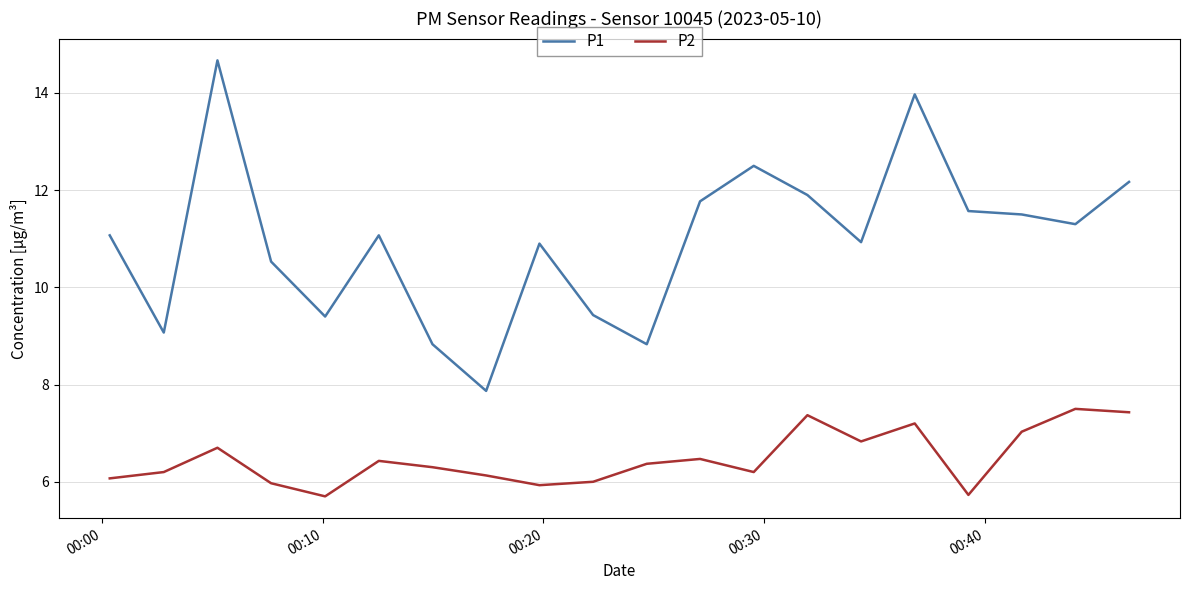

What is the minimum value for P1?

7.9